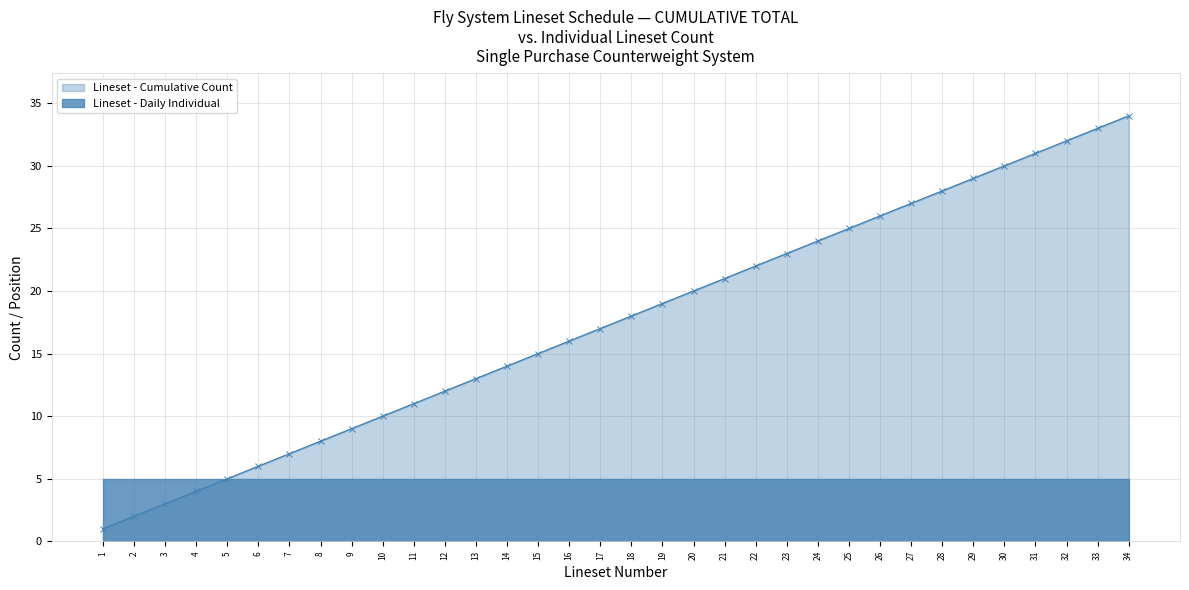

True or false: Lineset (Show Hang) and Lineset (House Hang) intersect in this chart.

False